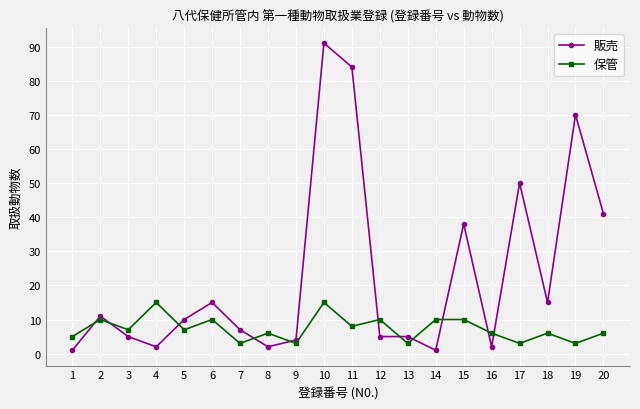

At which category does 販売 reach its first local valley?

4